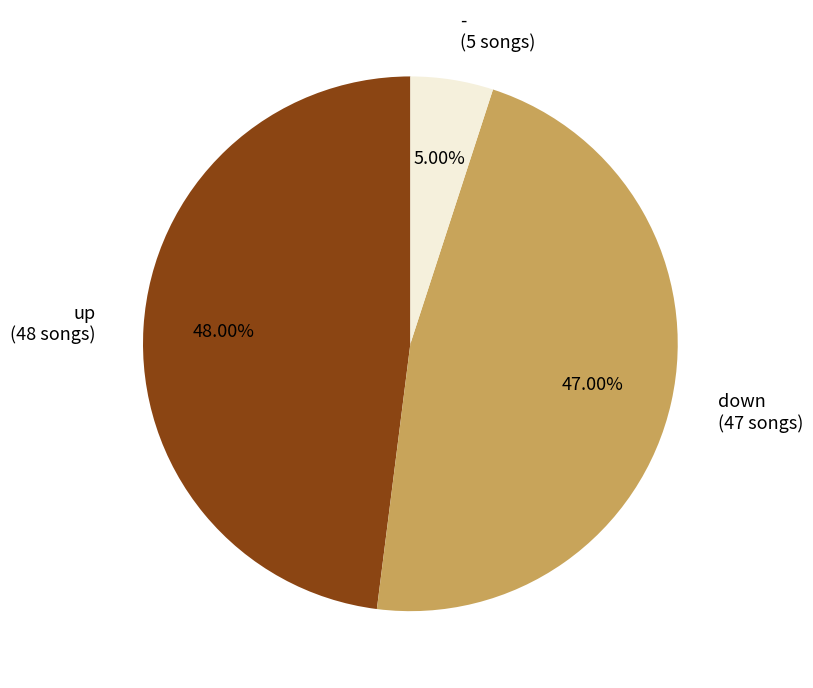

What percentage do up and down together represent?

95.0%